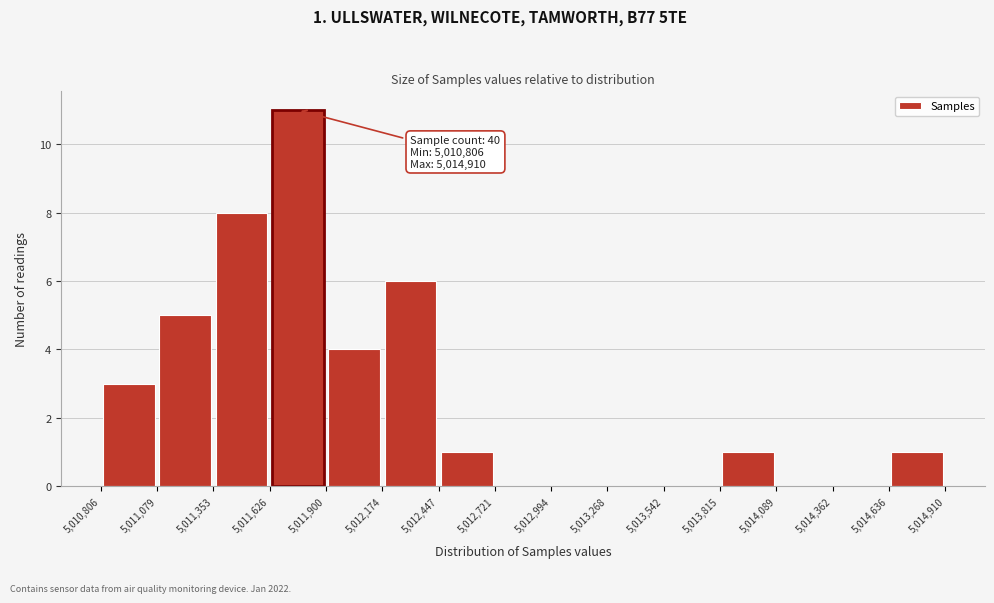

Which range on the x-axis has the tallest bar?

5,011,626 to 5,011,900